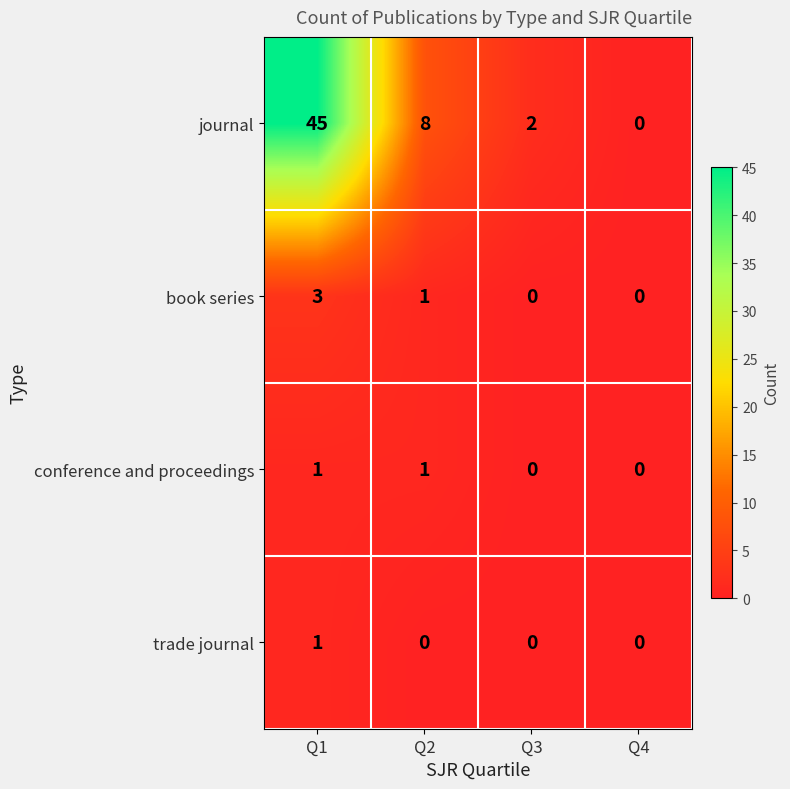

Which series changed the most between Q1 and Q2?

journal